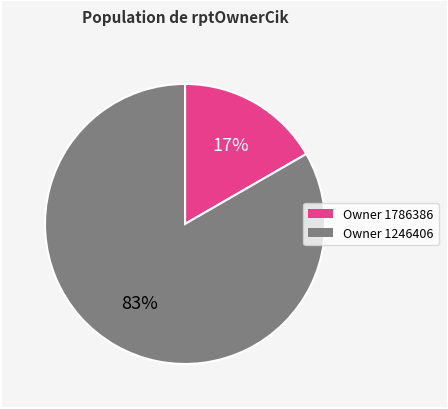

Is there any slice that represents more than half of the pie?

Yes